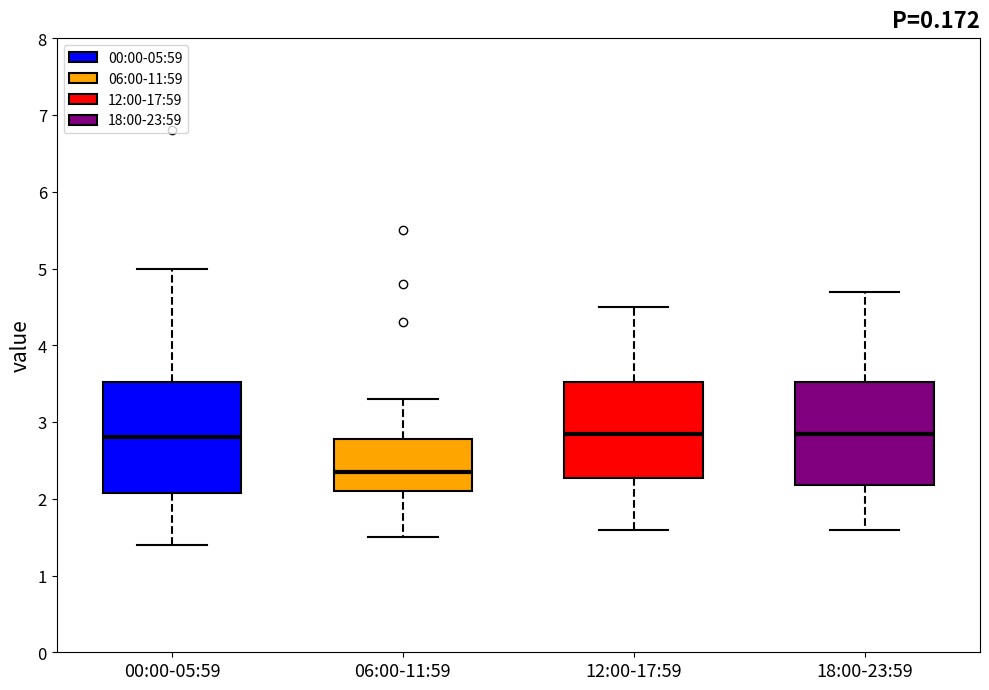

Reading left to right, transcribe this box plot: for each box, give where its median line is, the range the box spans, and where its two whiskers end, as read against the y-axis. The values are not printed on the chart, so give them approximately, as read against the axis.

00:00-05:59: median 2.8, box 2.1 to 3.5, whiskers 1.4 to 5.0
06:00-11:59: median 2.4, box 2.1 to 2.8, whiskers 1.5 to 3.3
12:00-17:59: median 2.9, box 2.3 to 3.5, whiskers 1.6 to 4.5
18:00-23:59: median 2.9, box 2.2 to 3.5, whiskers 1.6 to 4.7